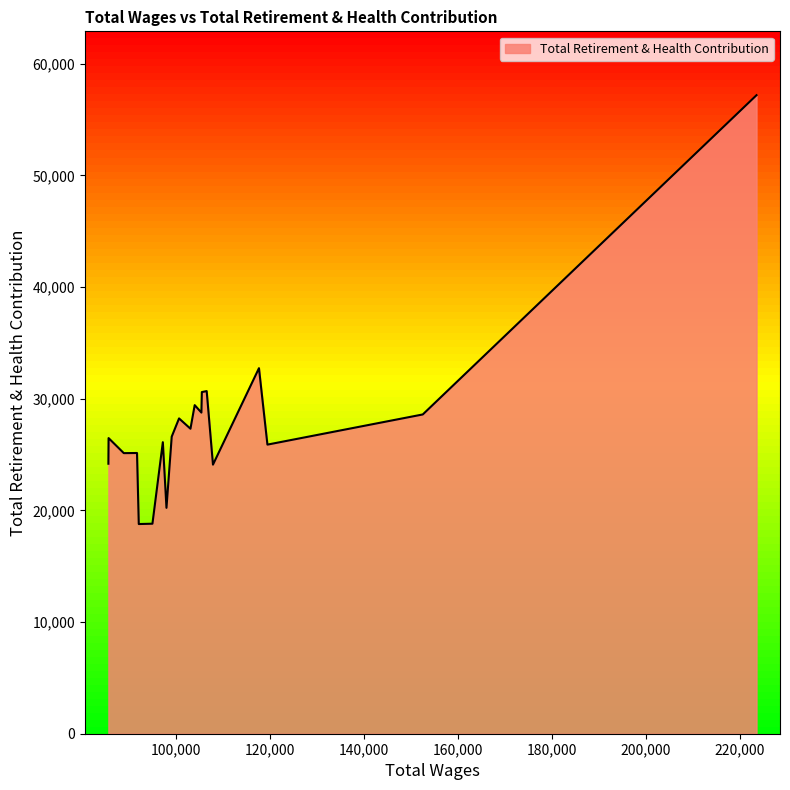

What is the difference between the maximum and minimum values?

38412